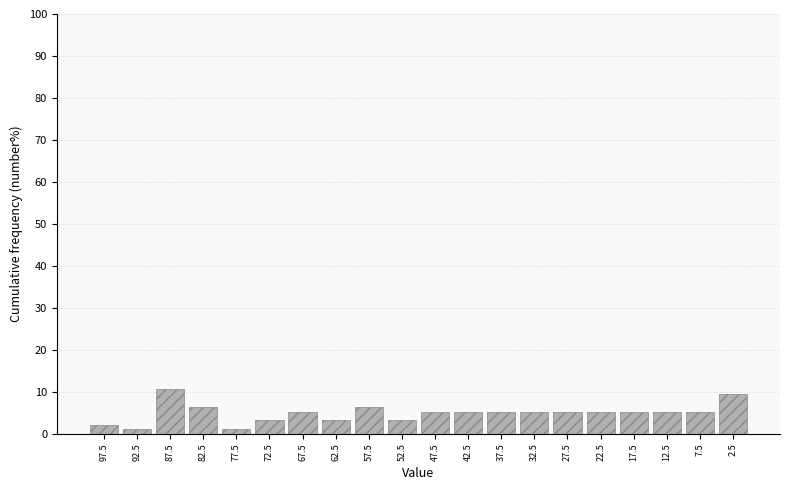

Reading right to left, extract all data points from this chart.

9.6	5.3	5.3	5.3	5.3	5.3	5.3	5.3	5.3	5.3	3.2	6.4	3.2	5.3	3.2	1.1	6.4	10.6	1.1	2.1